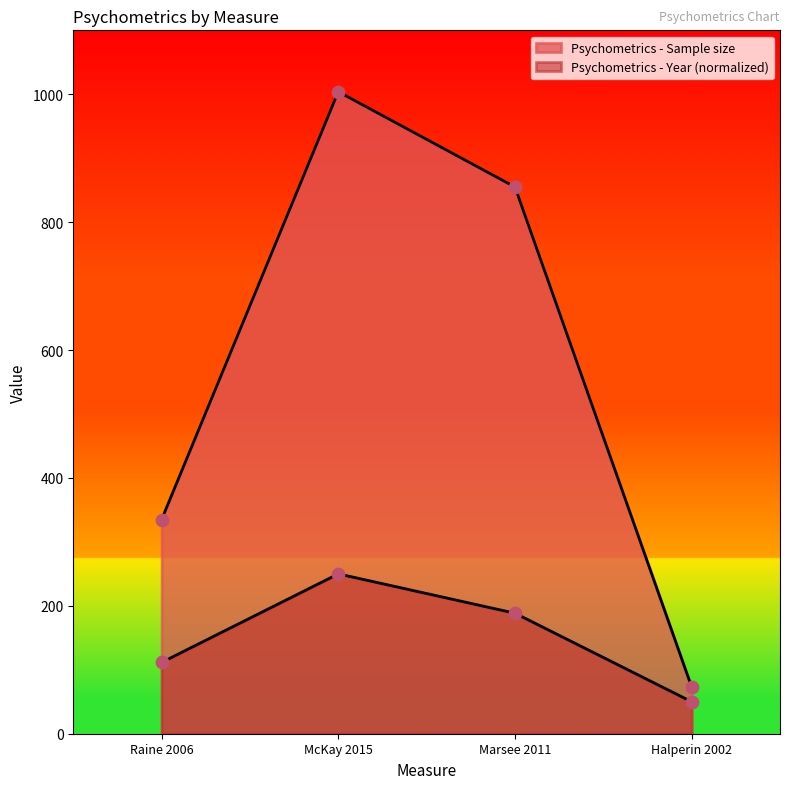

Is the value of Psychometrics - Sample size at Raine 2006 greater than the value of Psychometrics - Year at Halperin 2002?

Yes